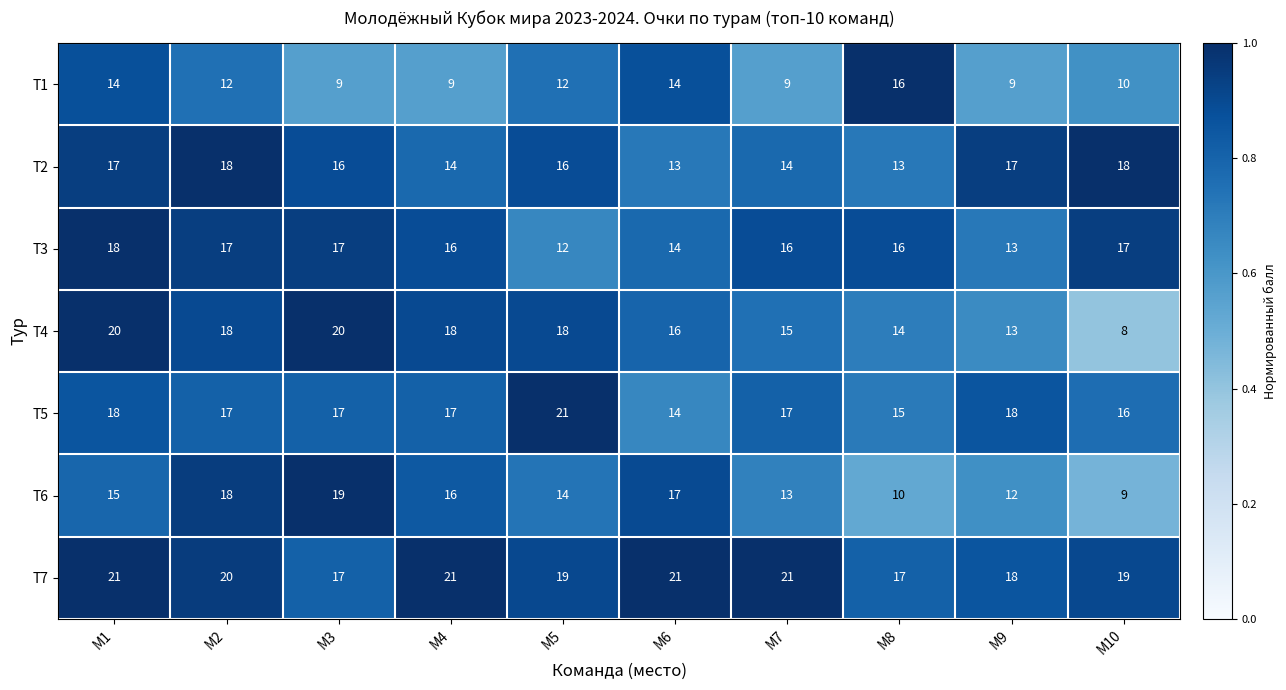

Is it true that T4 equals 32 at М2?

False